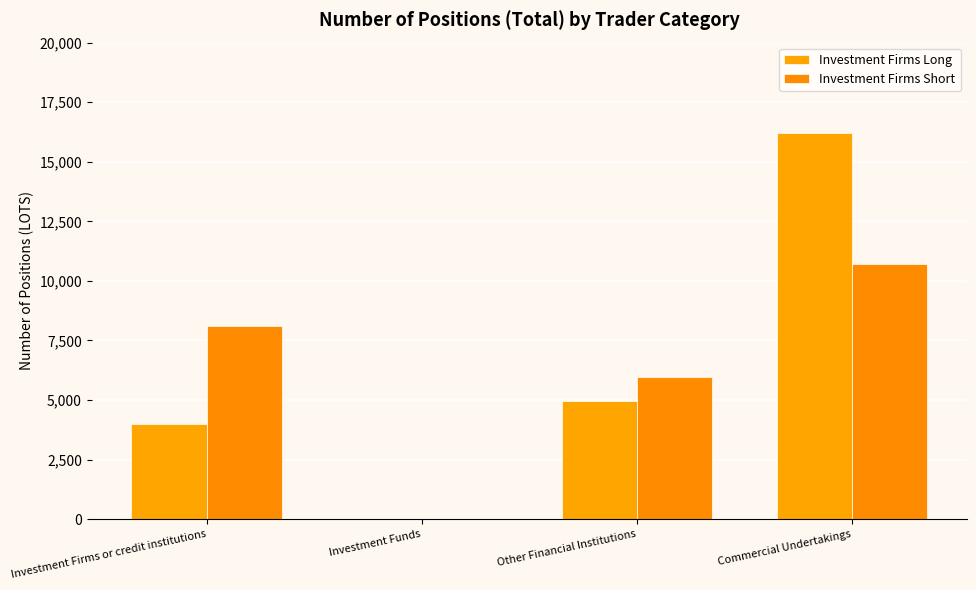

Is the value of Investment Firms Short at Other Financial Institutions greater than the value of Investment Firms Long at Investment Funds?

Yes